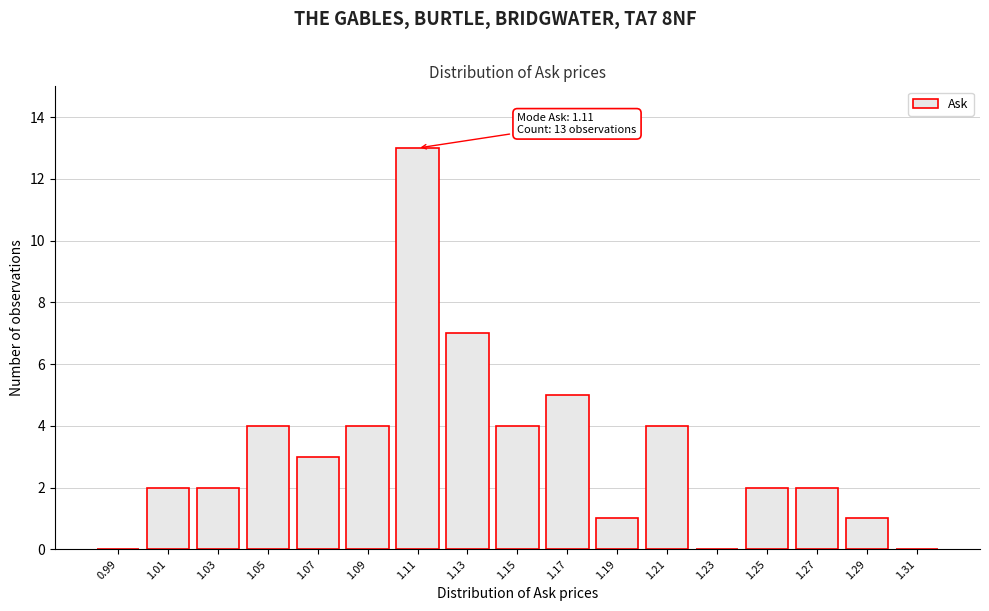

Reading left to right, list all the values displayed in this chart.

0.99=0	1.01=2	1.03=2	1.05=4	1.07=3	1.09=4	1.11=13	1.13=7	1.15=4	1.17=5	1.19=1	1.21=4	1.23=0	1.25=2	1.27=2	1.29=1	1.31=0